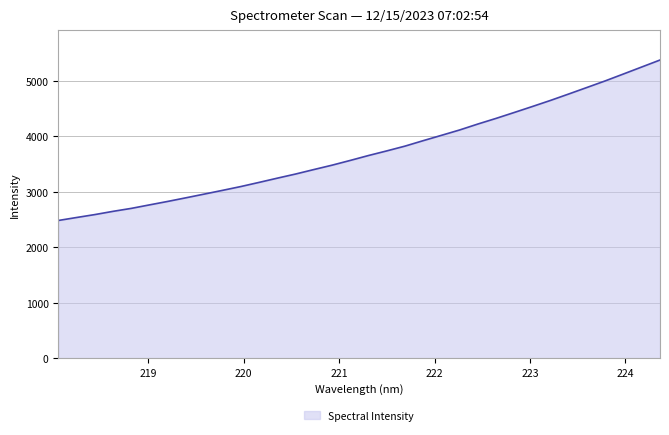

What is the smallest value displayed?

2481.1